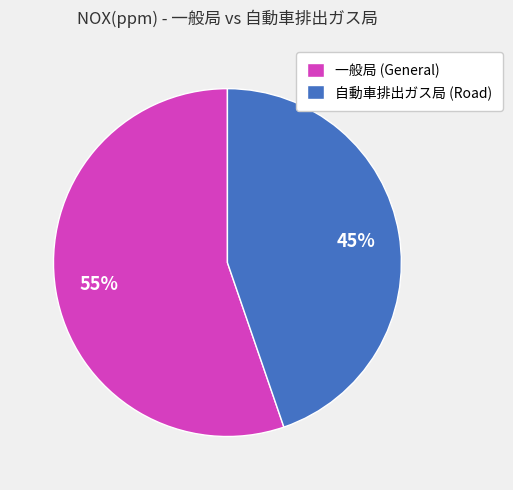

Do 自動車排出ガス局 (Road) and 一般局 (General) together represent more than half of the pie?

Yes